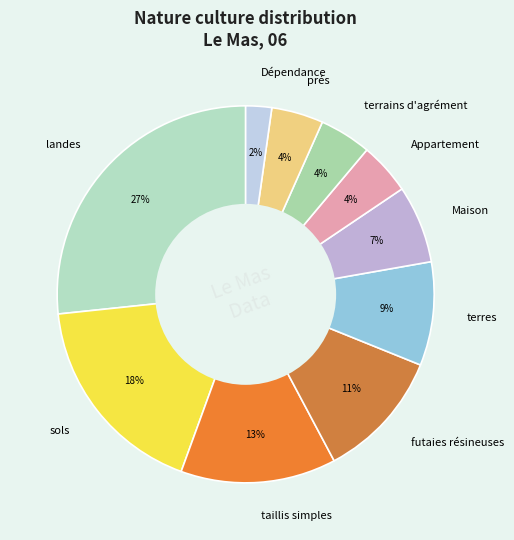

Between Maison and terrains d'agrément, which is larger?

Maison